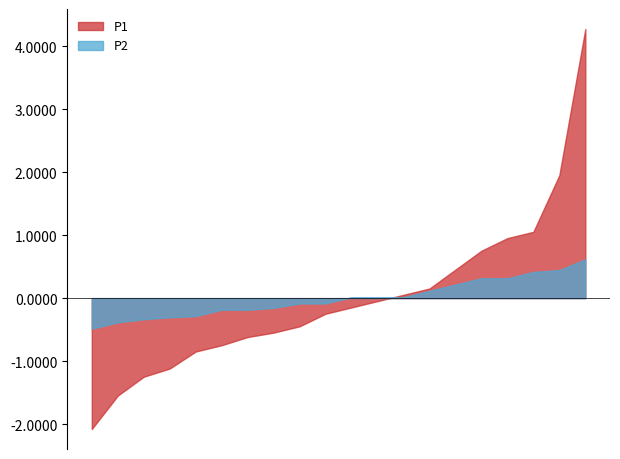

Does the chart have visible grid lines?

No